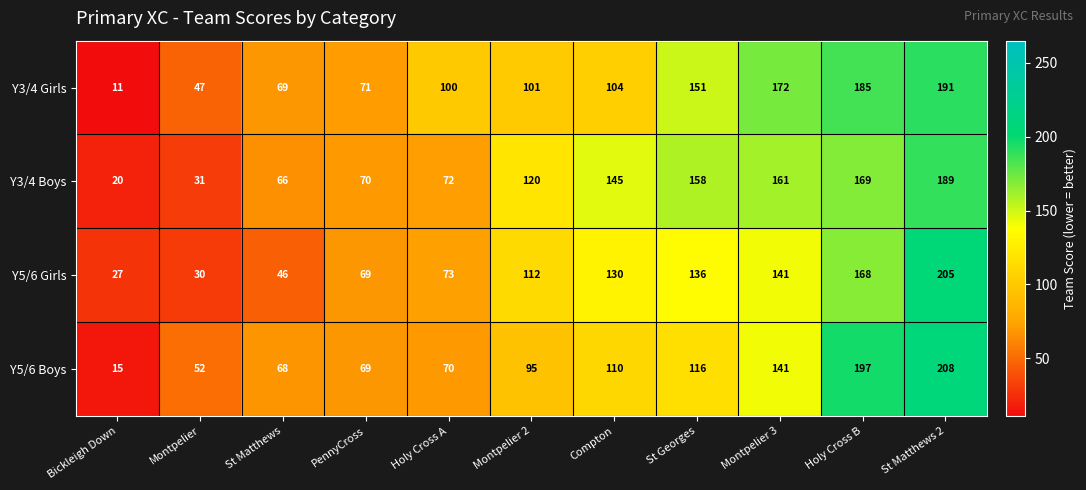

True or false: Y5/6 Boys has a value of 26 at Montpelier.

False